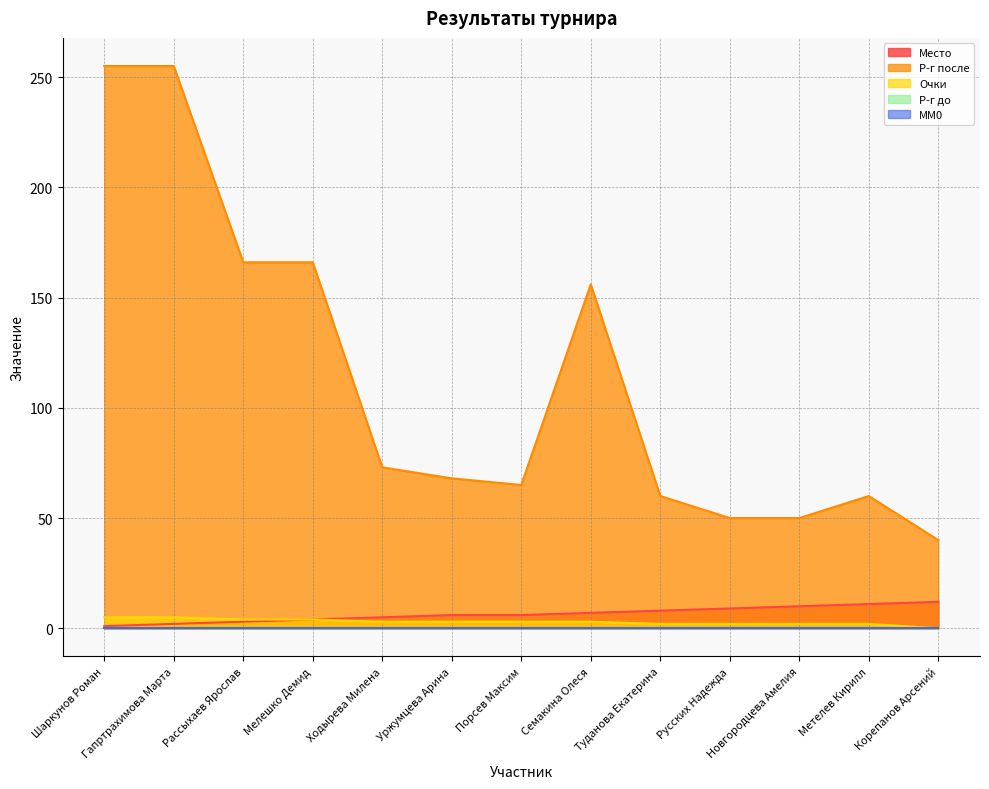

What is the sum of all Р-г после values?

1464